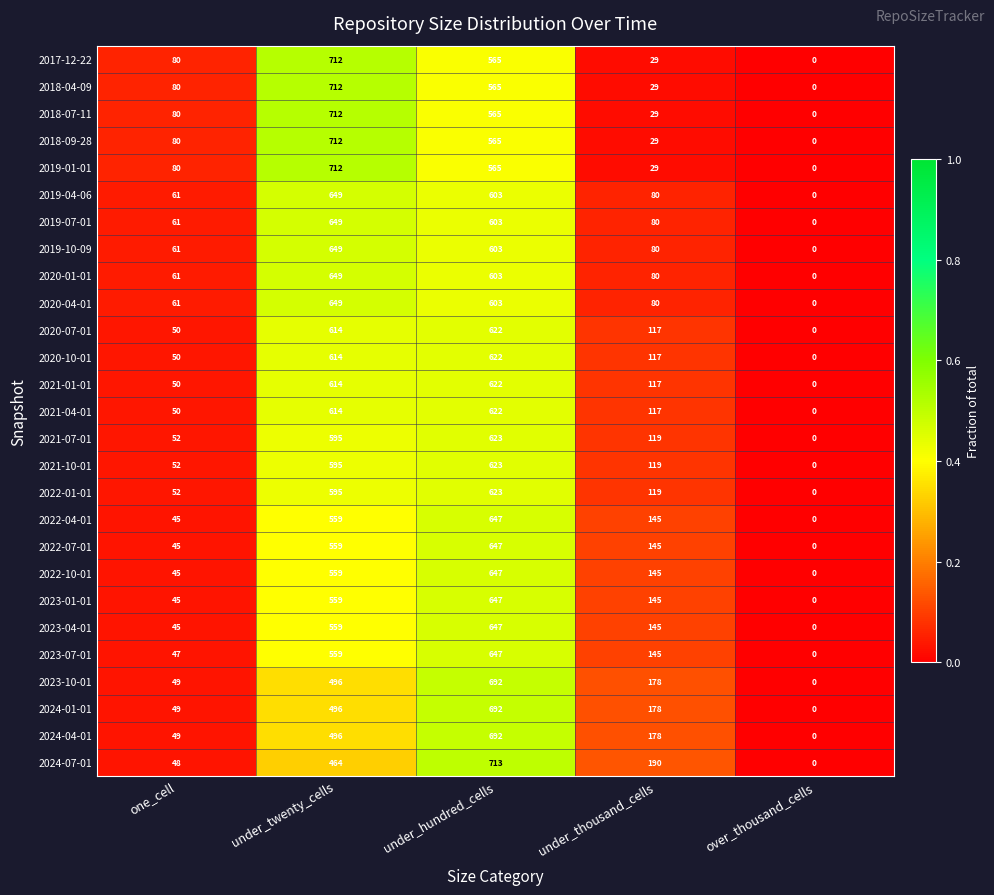

What is the average value of the 2023-10-01 series?

283